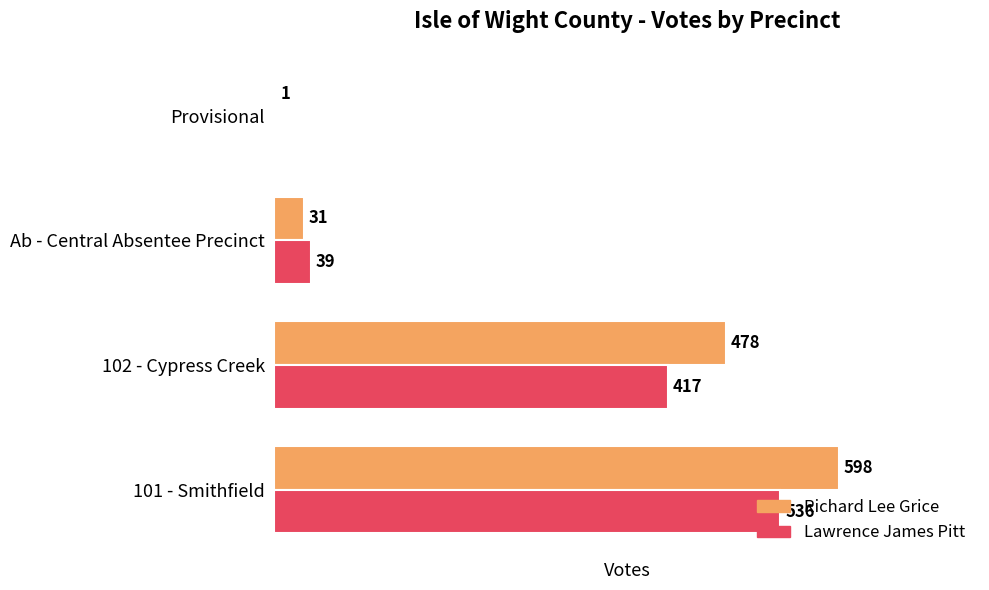

Between 101 - Smithfield and 102 - Cypress Creek, which series saw the biggest shift?

Richard Lee Grice